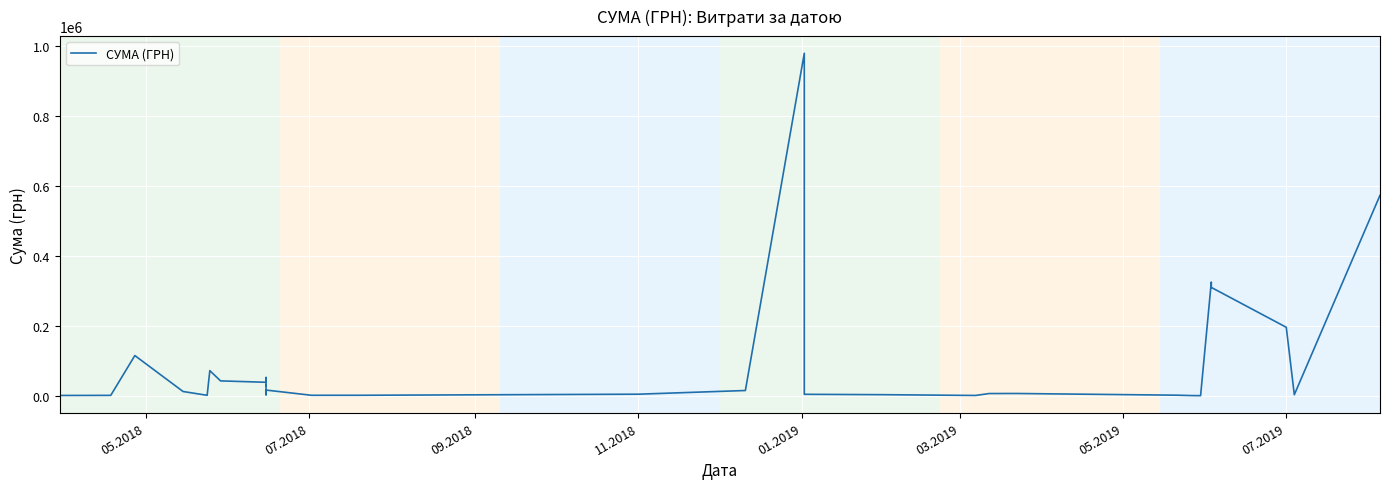

What is the label of the 38th point from the right?

09.2018